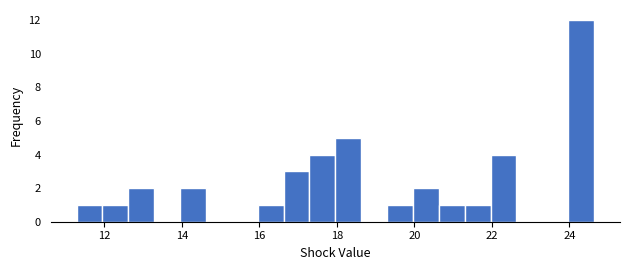

Around what value on the x-axis is the tallest bar? Give the approximate position of its centre, as read against the axis.

24.4